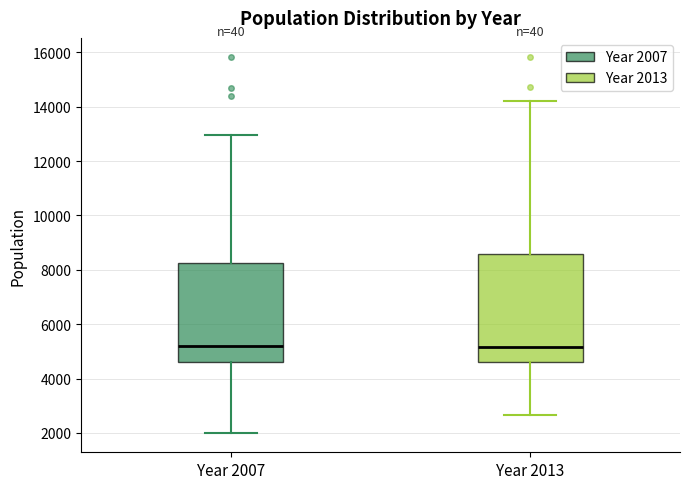

Reading left to right, read every box against the y-axis: the position of its median line, the range the box covers, and the ends of its whiskers. The values are not printed on the chart, so give them approximately, as read against the axis.

Year 2007: median 5200, box 4600 to 8200, whiskers 2000 to 13000
Year 2013: median 5200, box 4600 to 8600, whiskers 2600 to 14200